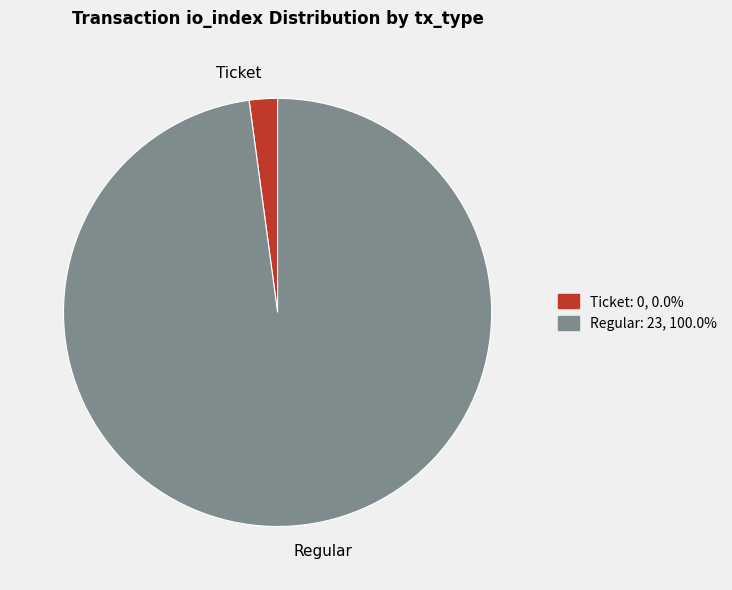

Which slice is the largest?

Regular